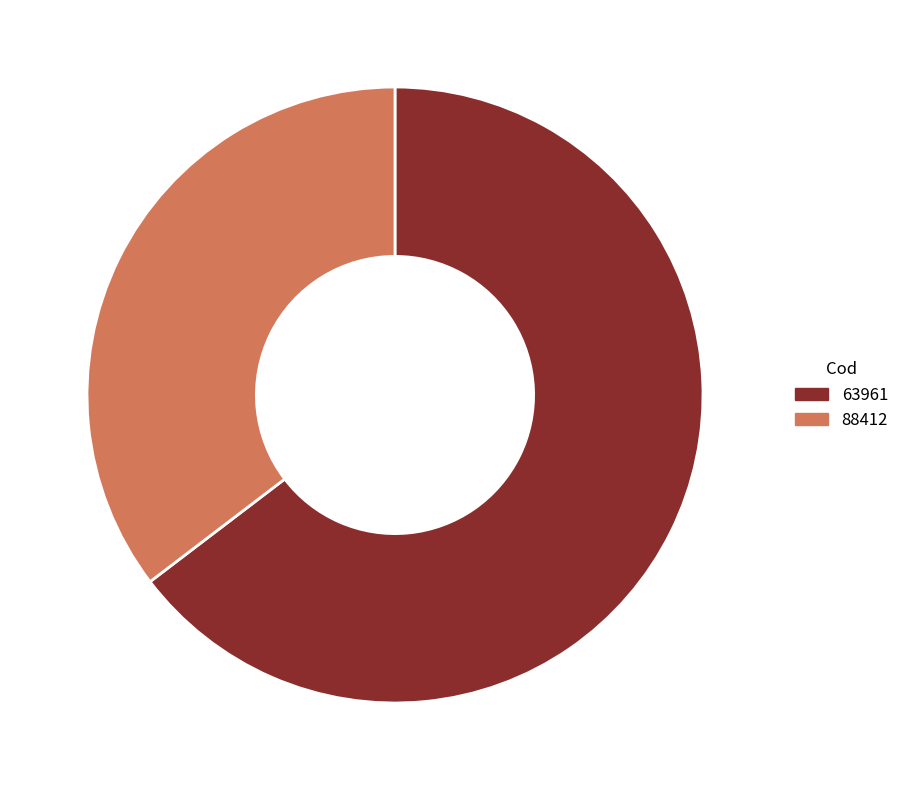

Rank the categories by value from highest to lowest.

63961, 88412